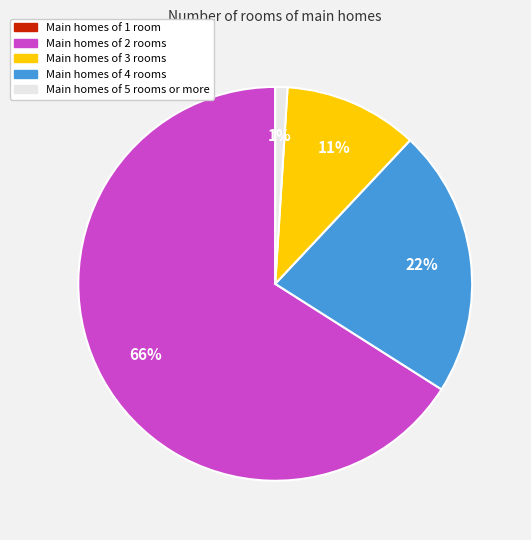

Does any single category account for the majority?

Yes